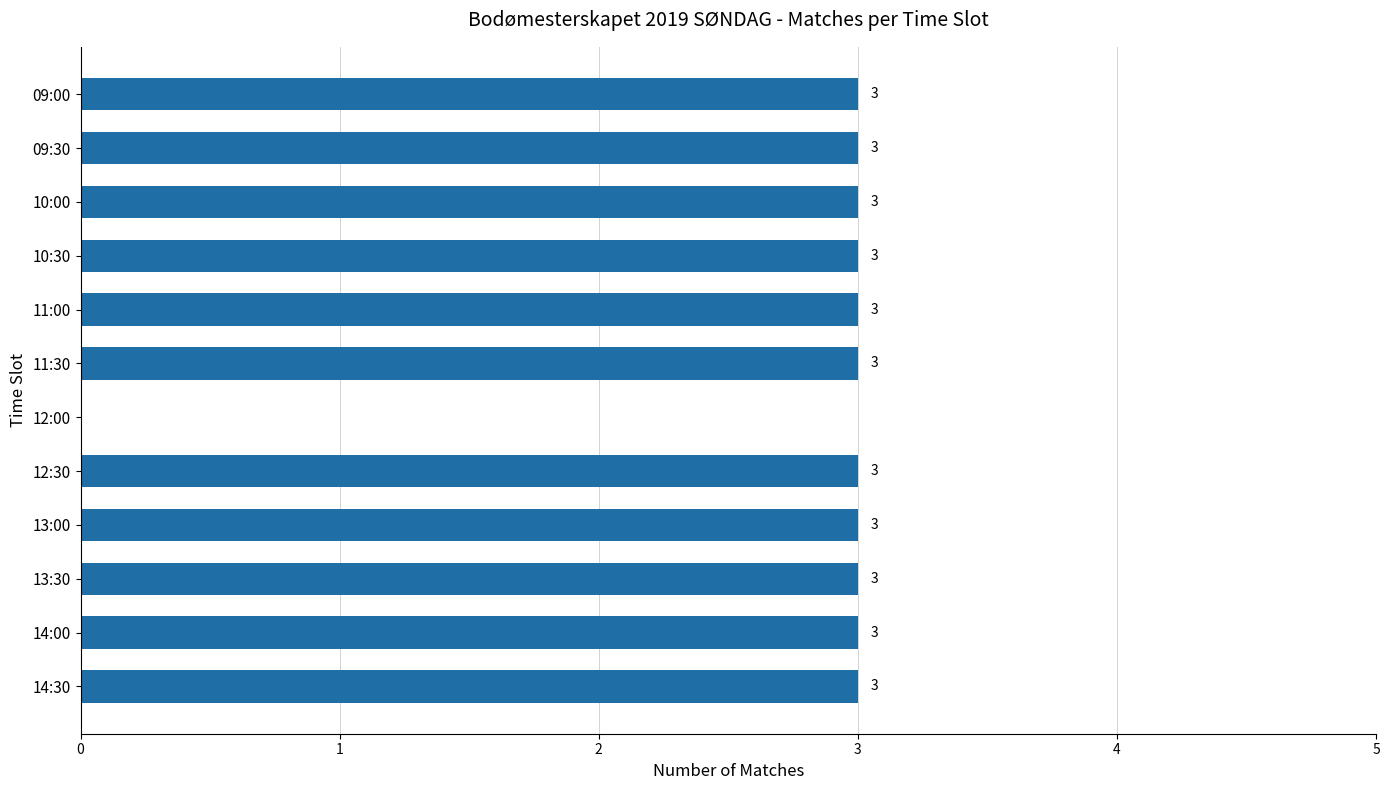

Between 12:00 and 10:30, which is larger?

10:30